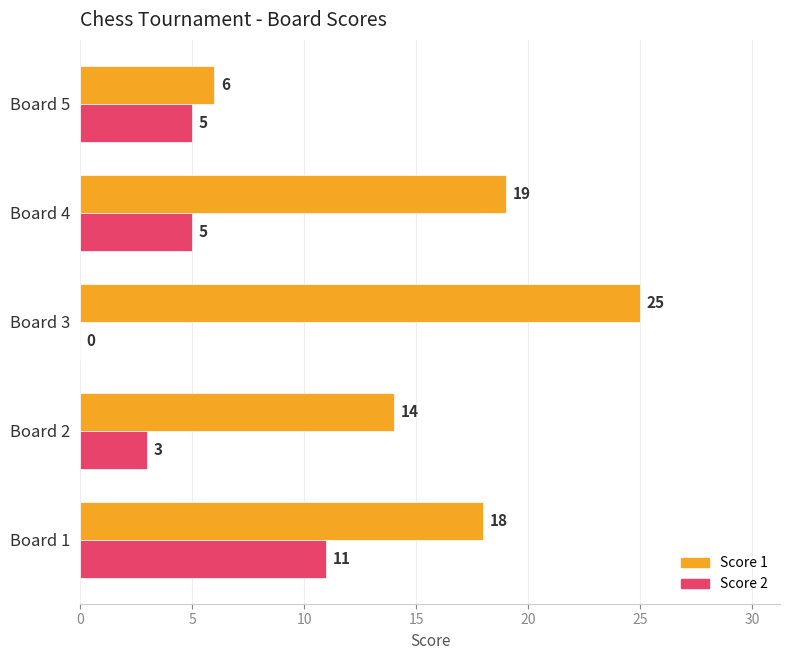

Which category has the highest value in the Score 2 series?

Board 1